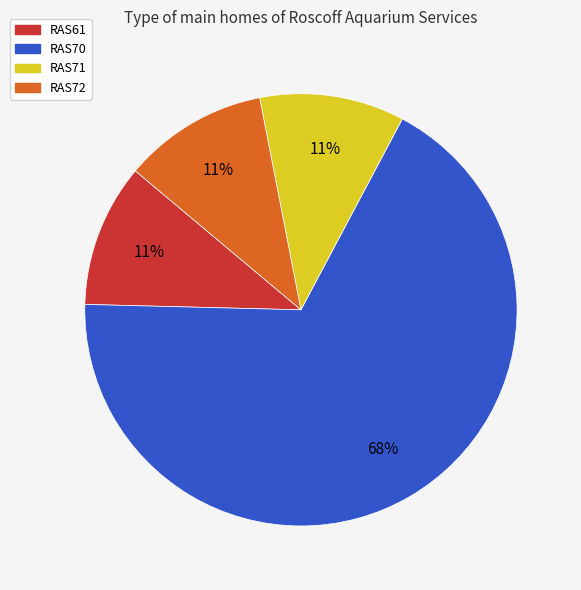

How many slices are in this pie chart?

4